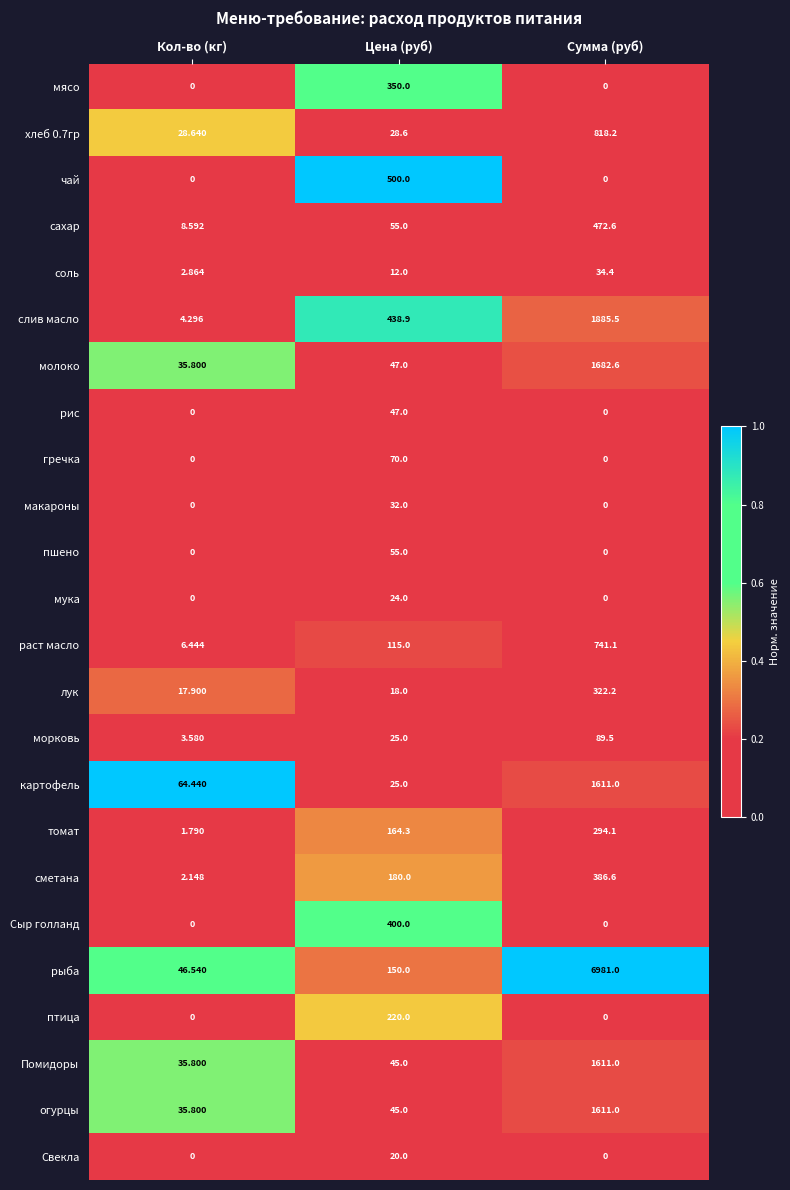

Which series has the largest total across all categories?

рыба